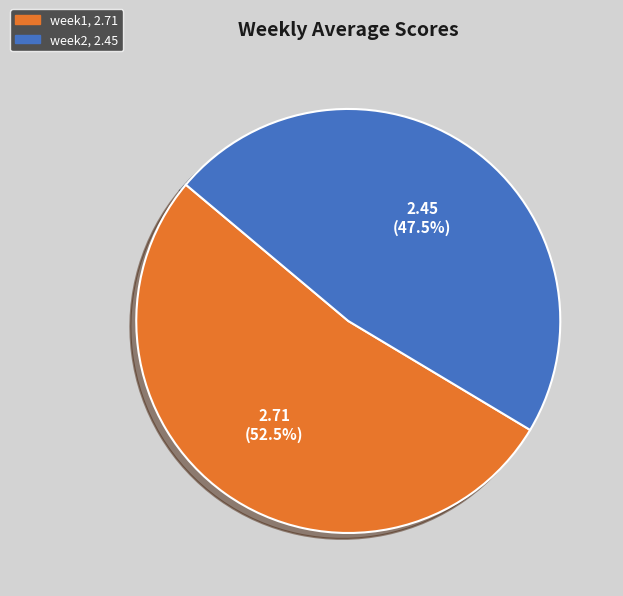

Rank the categories by value from highest to lowest.

week1, week2